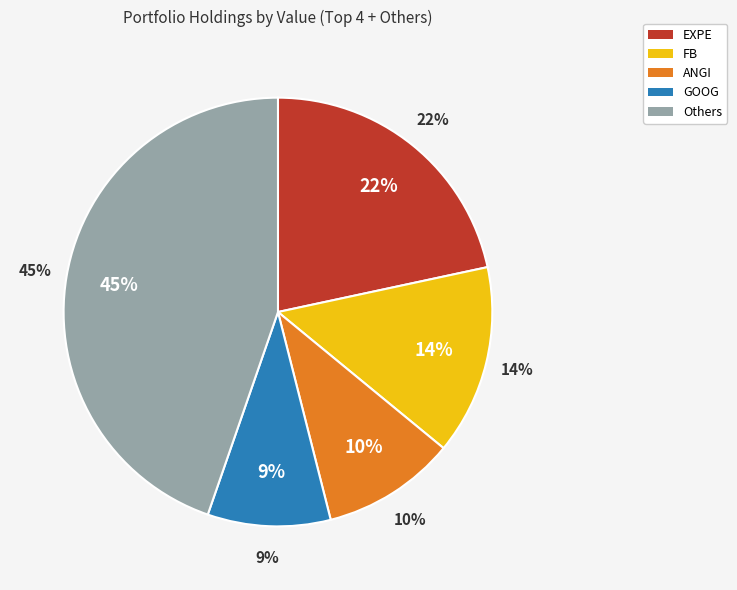

Is it true that FB is 14% of the pie?

True